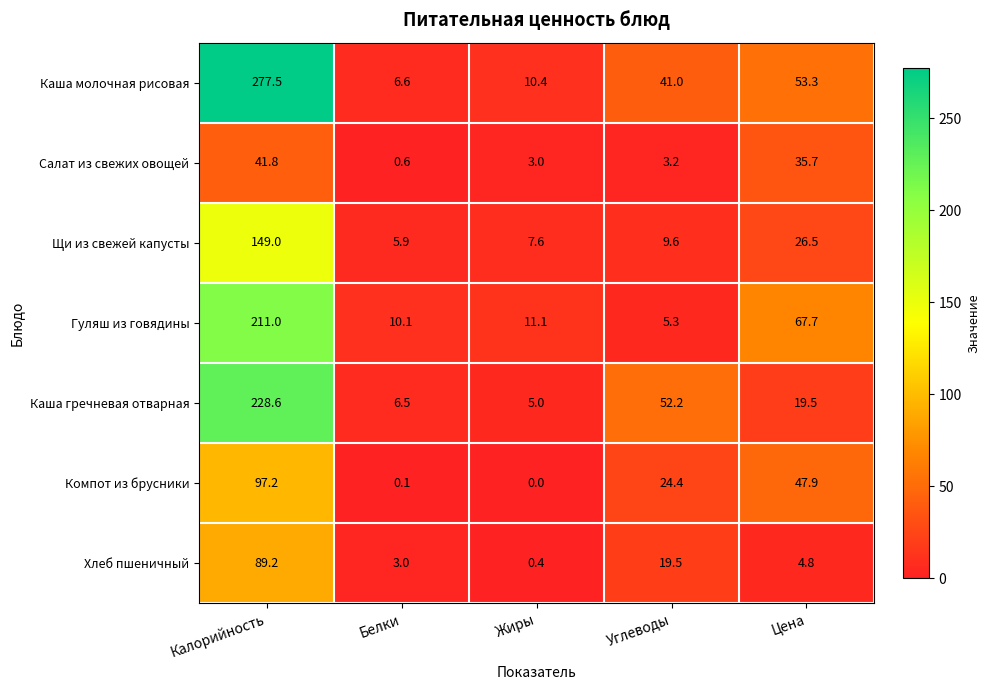

At which label is Каша молочная рисовая closest to 142?

Цена